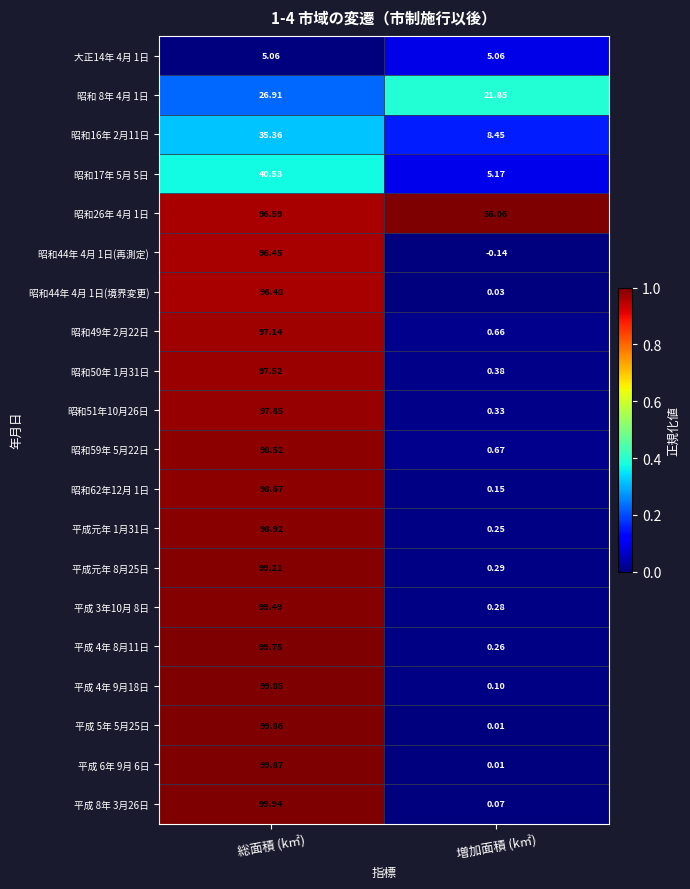

What is the difference between the highest and lowest values at 増加面積 (k㎡)?

56.2